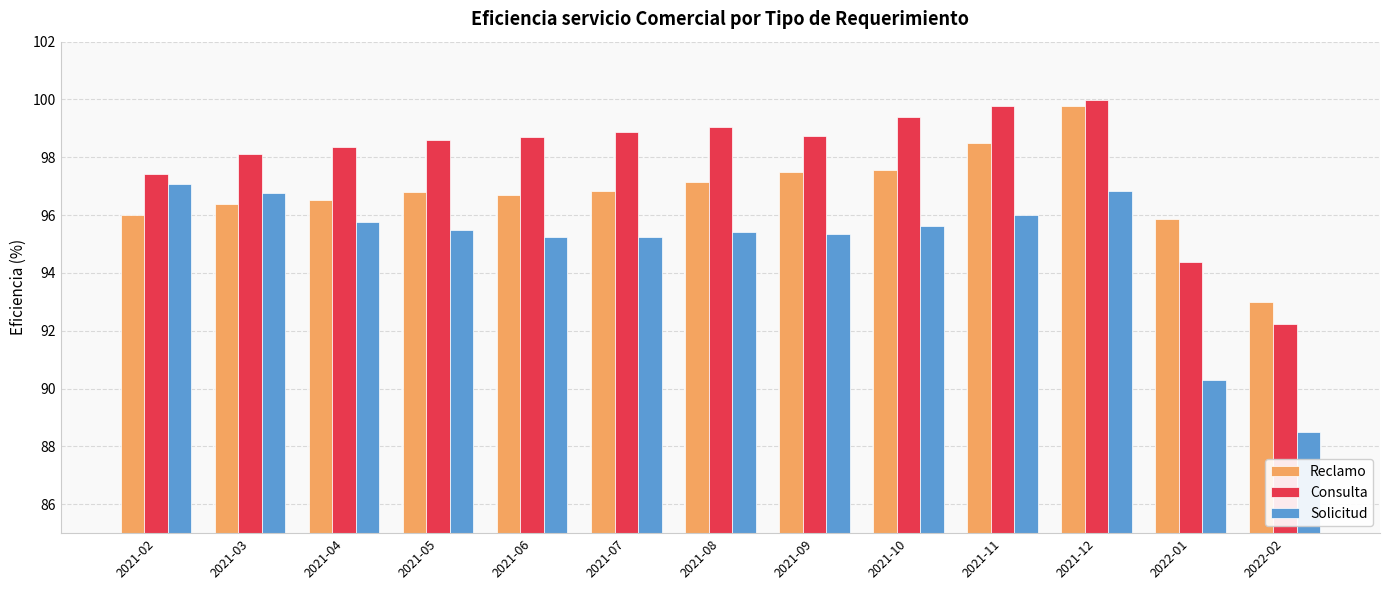

At 2021-10, list the series in order from largest to smallest.

Consulta, Reclamo, Solicitud